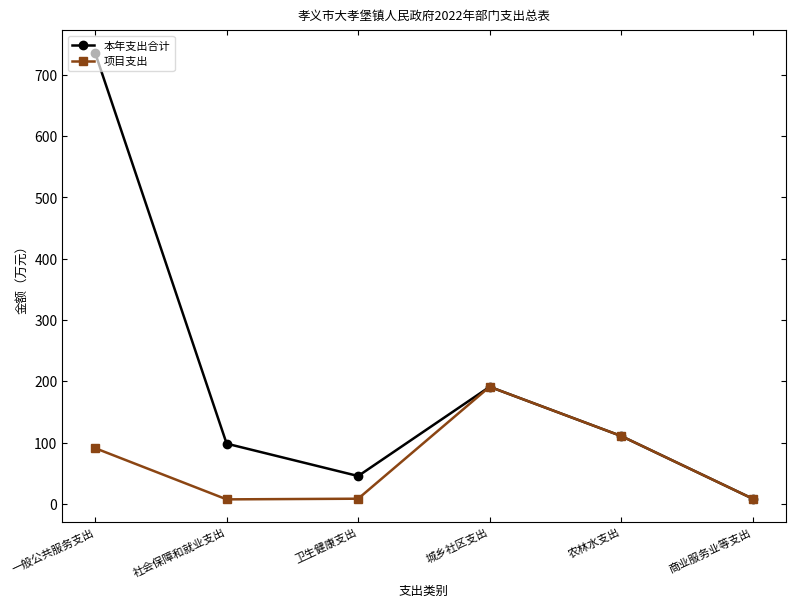

Which series changed the most between 社会保障和就业支出 and 商业服务业等支出?

本年支出合计